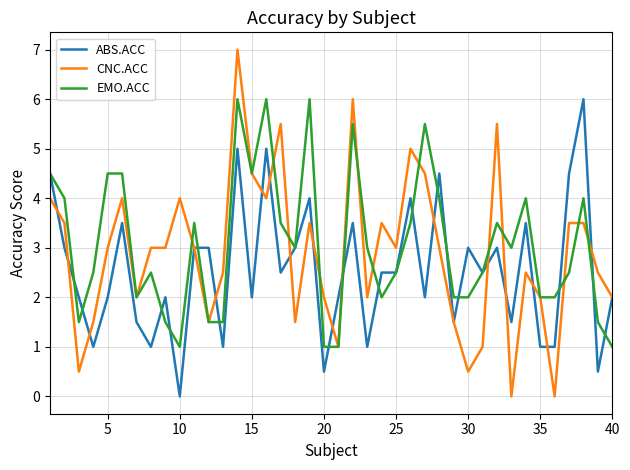

Which series has the largest total across all categories?

EMO.ACC